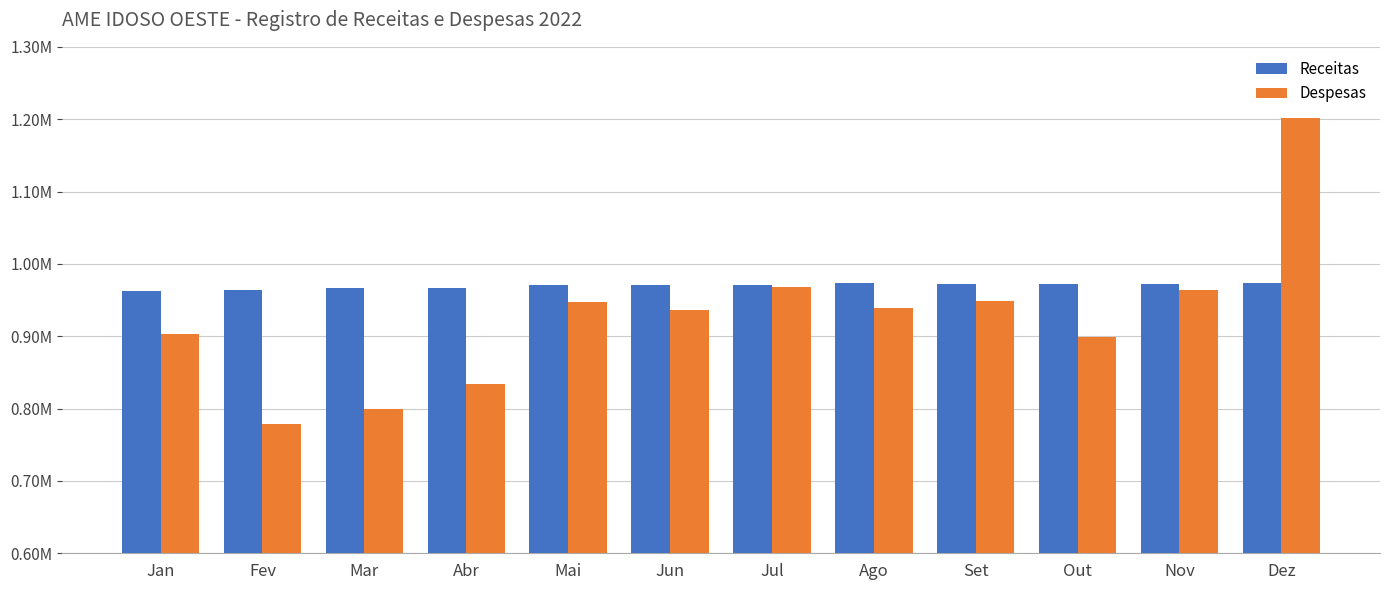

Are the bars horizontal?

No